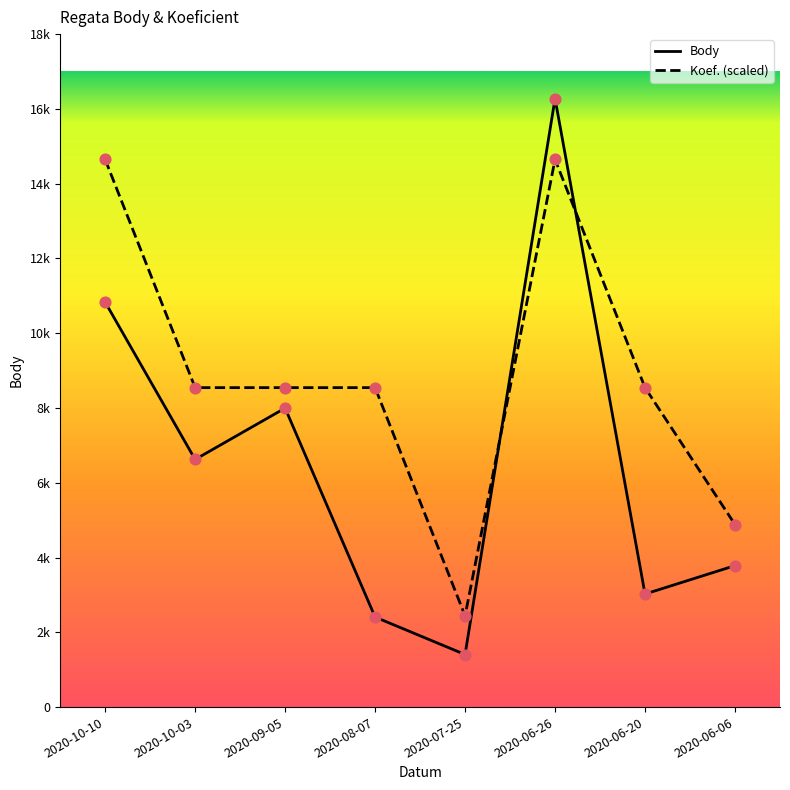

Which series has the largest total across all categories?

Koef. (scaled)